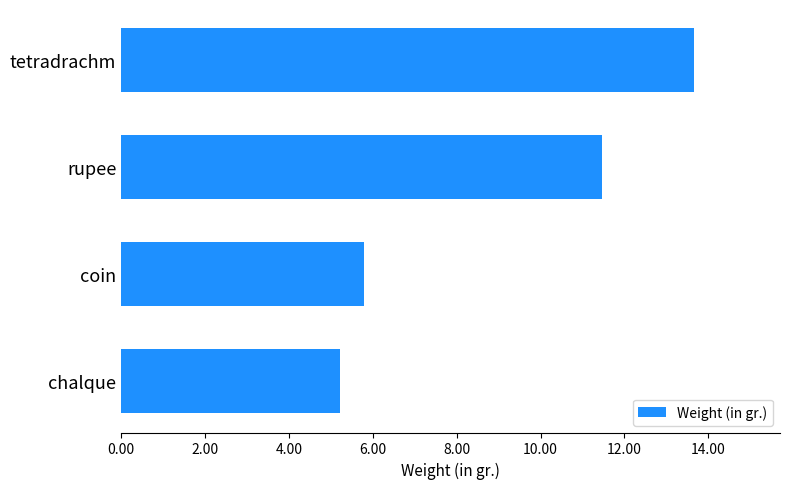

What is the sum of the values at coin and tetradrachm?

19.4